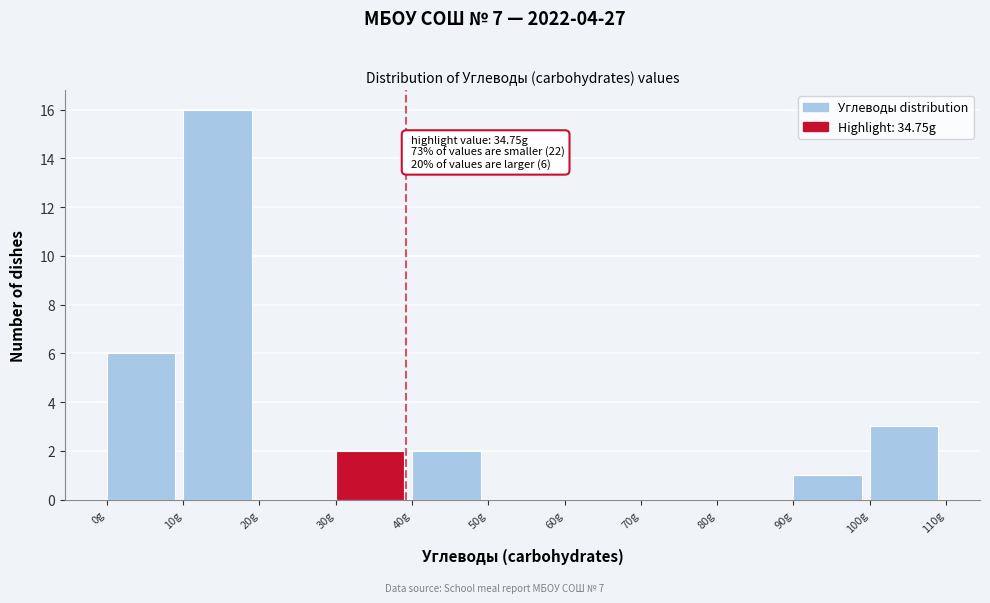

Which range on the x-axis has the tallest bar?

10 to 20